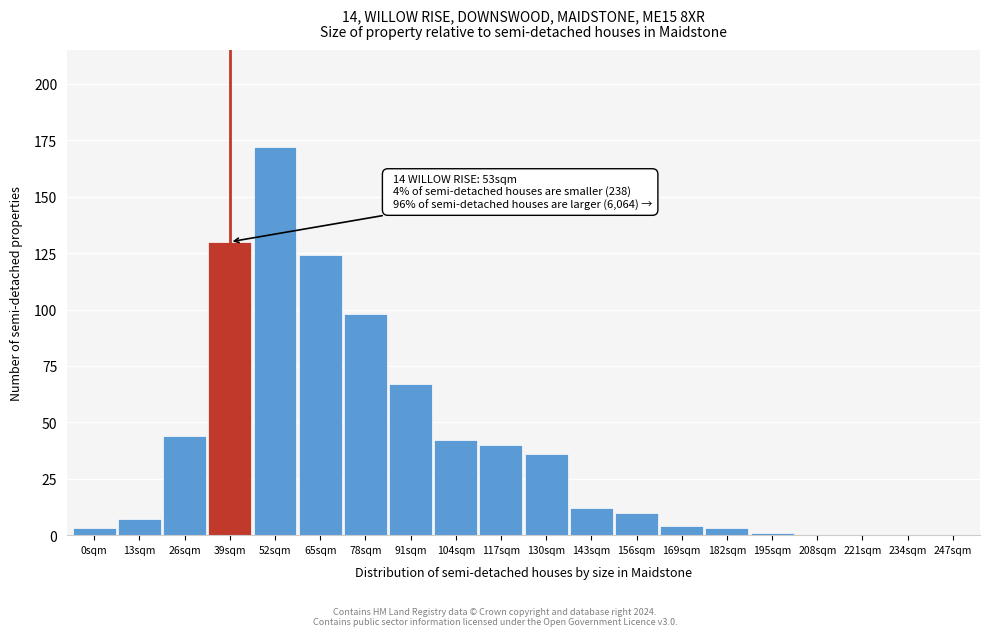

Reading left to right, what are all the values shown in this chart?

0sqm=3	13sqm=7	26sqm=44	39sqm=130	52sqm=172	65sqm=124	78sqm=98	91sqm=67	104sqm=42	117sqm=40	130sqm=36	143sqm=12	156sqm=10	169sqm=4	182sqm=3	195sqm=1	208sqm=0	221sqm=0	234sqm=0	247sqm=0